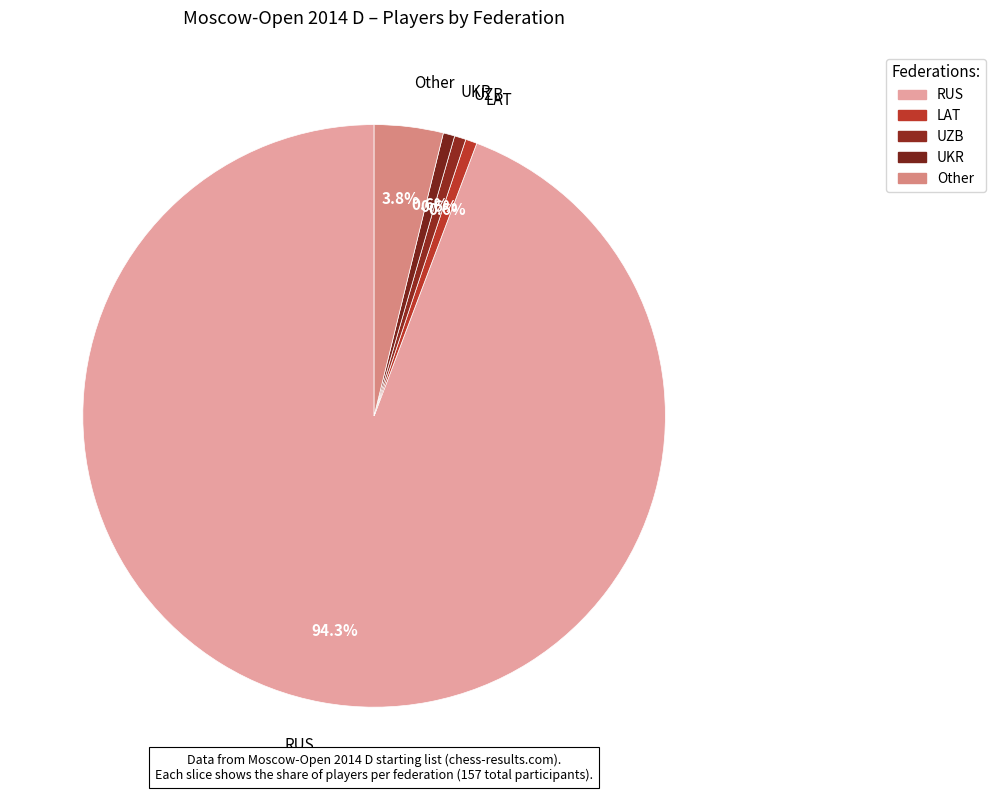

To the nearest percent, what is the combined percentage of UKR and LAT?

1%